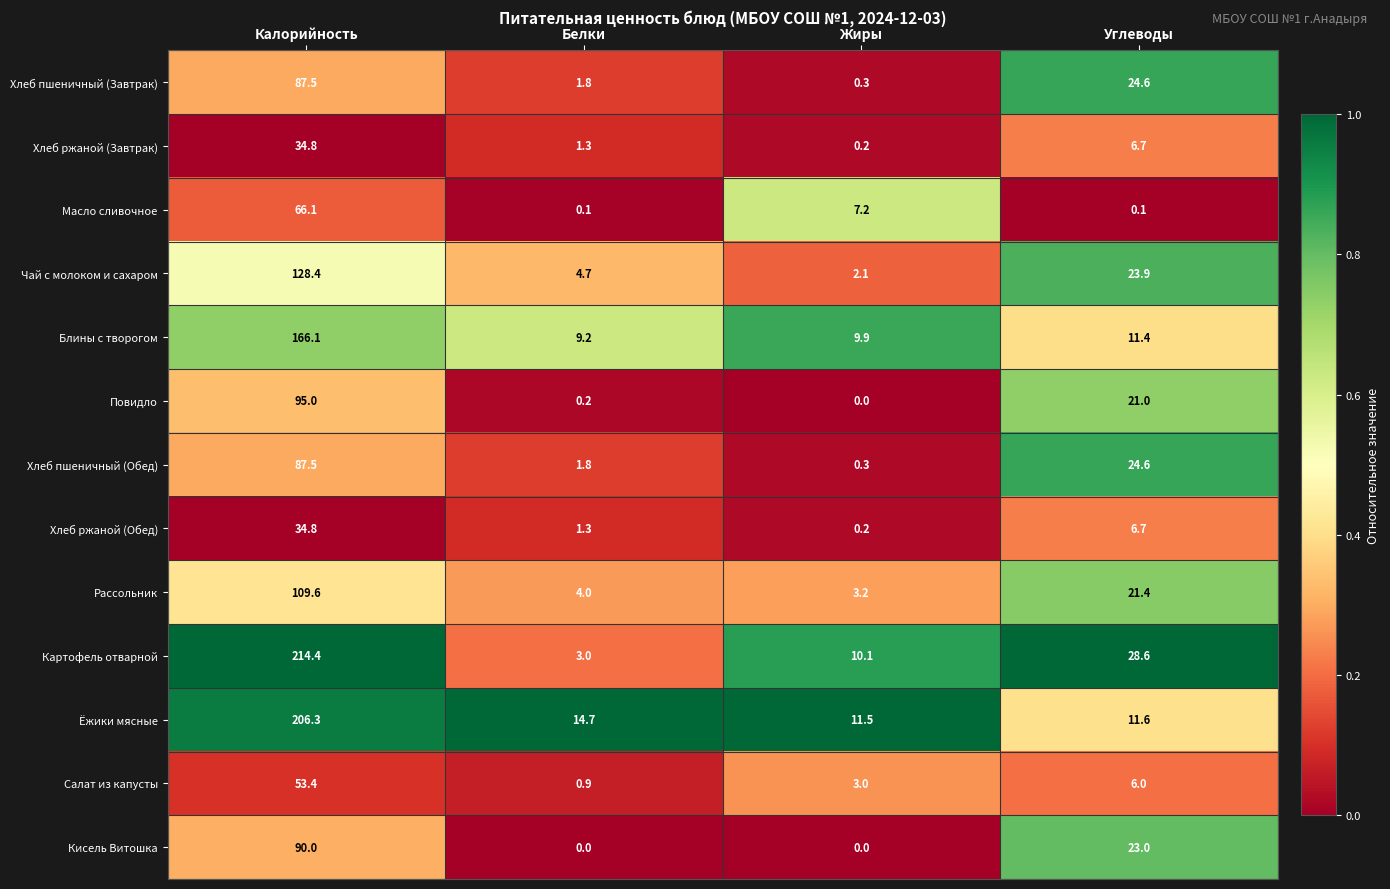

The Хлеб ржаной (Завтрак) series shows 0.2 at Жиры. True or false?

True